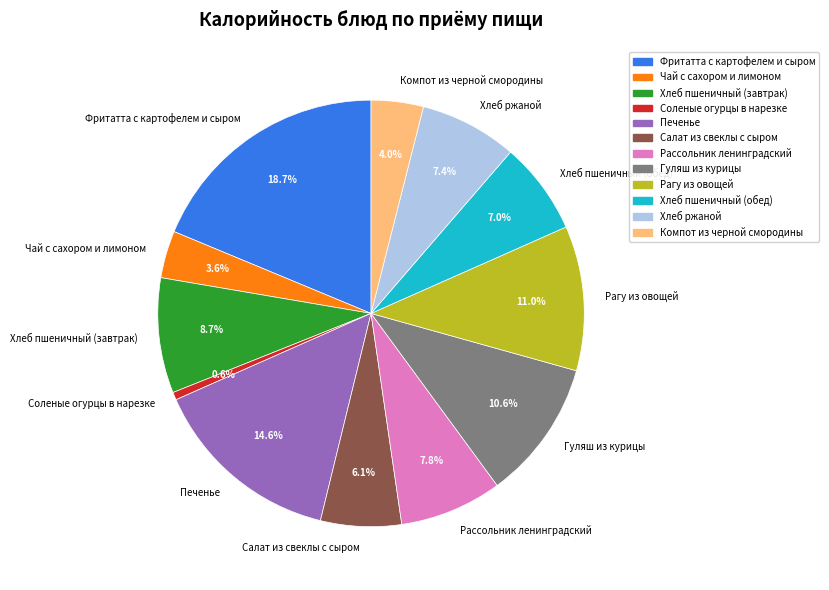

How much of the chart is everything except Рагу из овощей?

89.0%